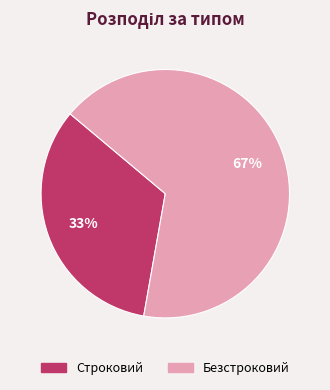

Does Безстроковий account for over 50% of the chart?

Yes